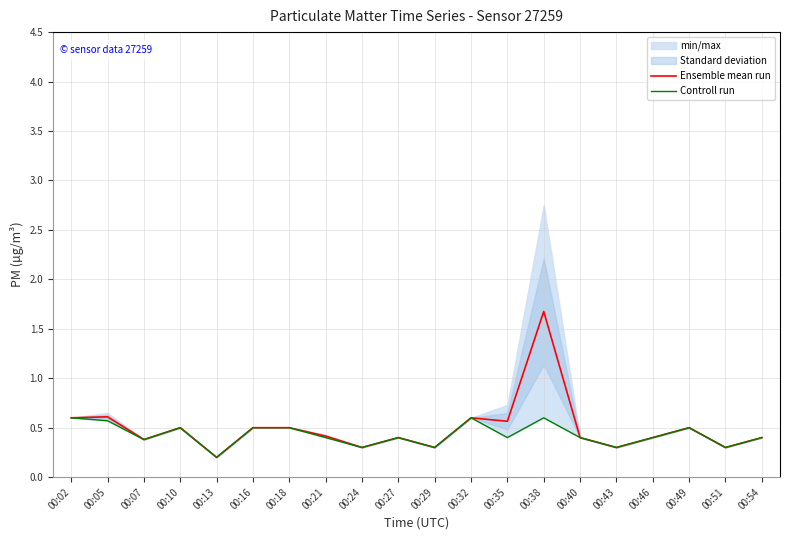

List the series in order of their overall mean, highest first.

Ensemble mean run, Controll run